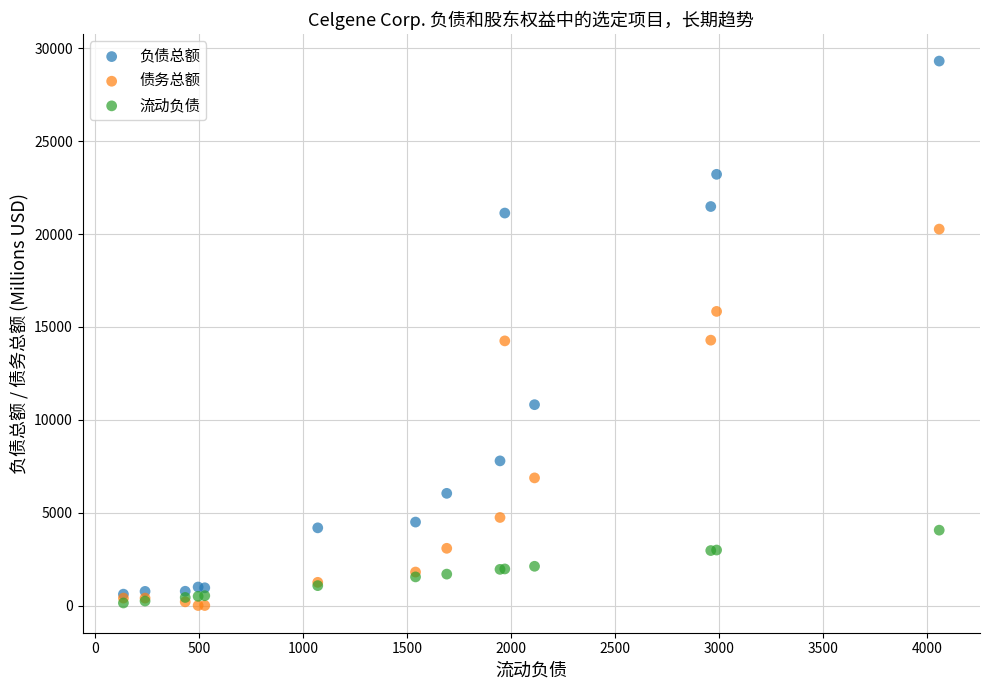

In the 债务总额 series, what Y value is closest to 10135?

6872